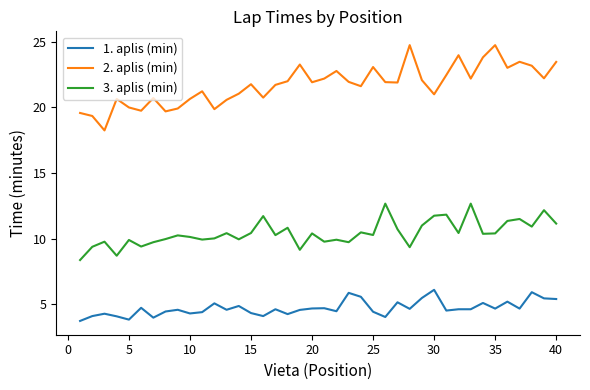

True or false: 2. aplis (min) and 3. aplis (min) cross at least once.

False